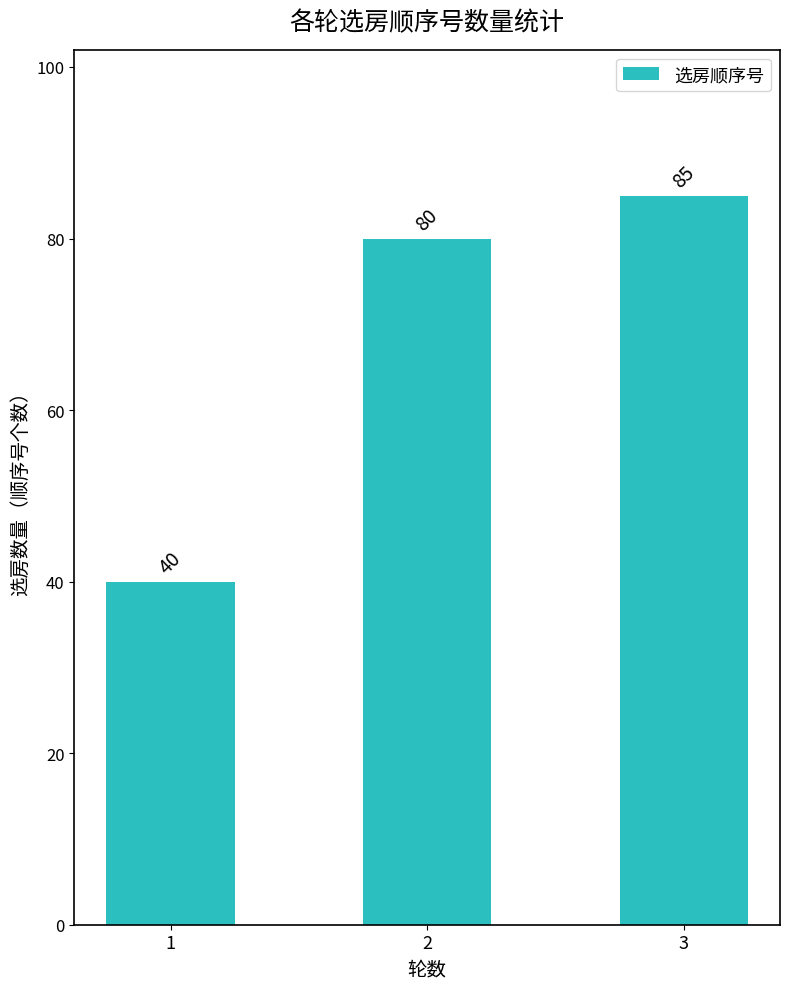

Where is the data nearest to the value 62?

2